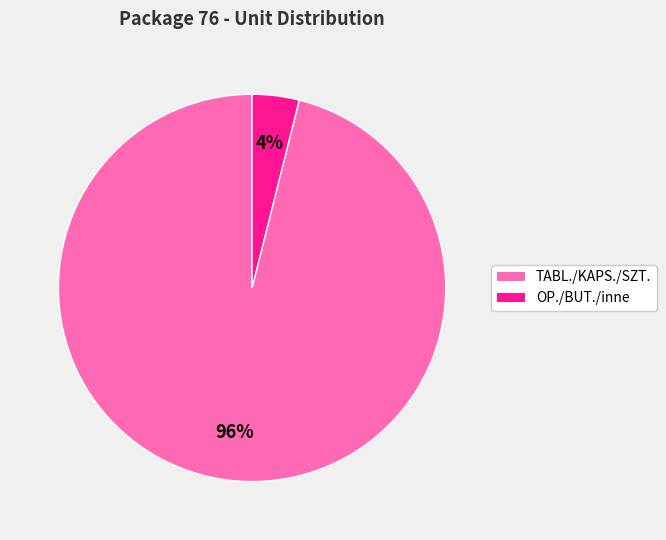

Does any single category account for the majority?

Yes